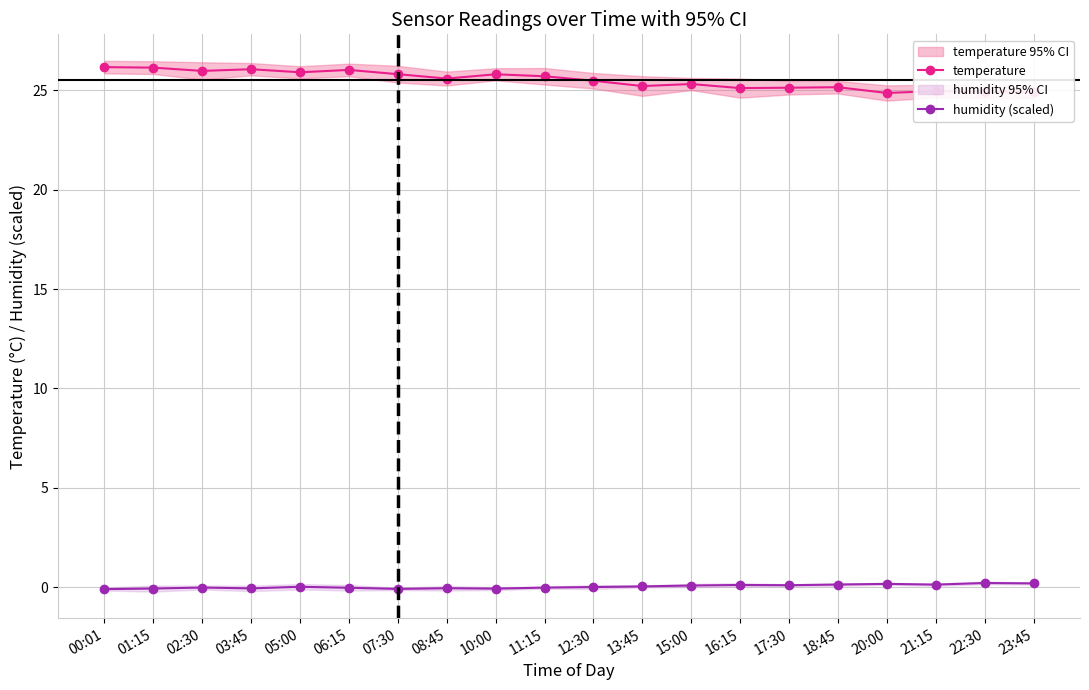

True or false: humidity (scaled) and temperature intersect in this chart.

False